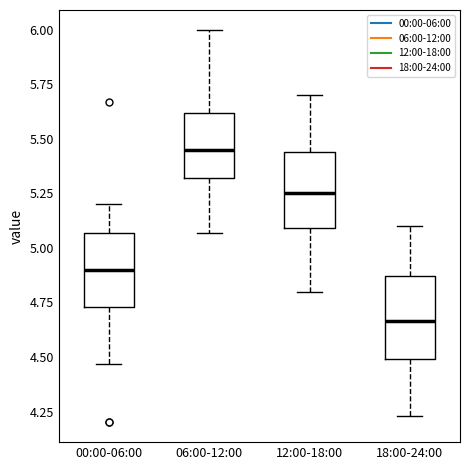

Where does the lower whisker of the box for 12:00-18:00 end on the y-axis? The values are not printed on the chart, so give them approximately, as read against the axis.

4.80